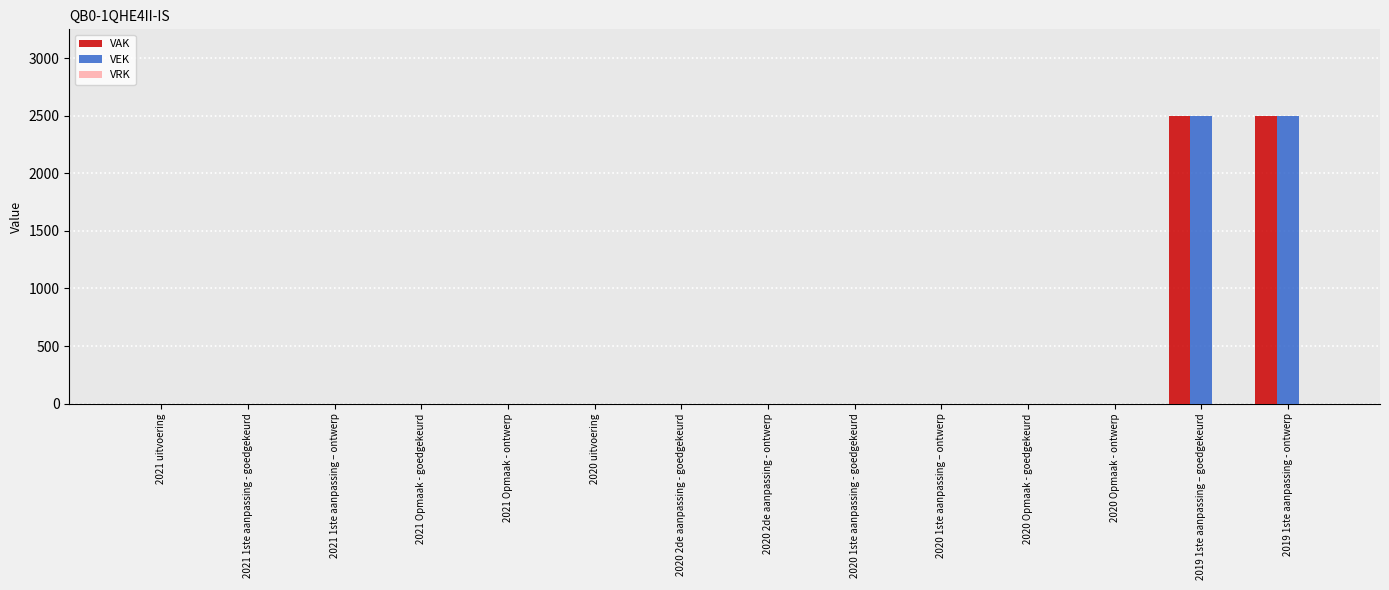

Are the bars horizontal?

No